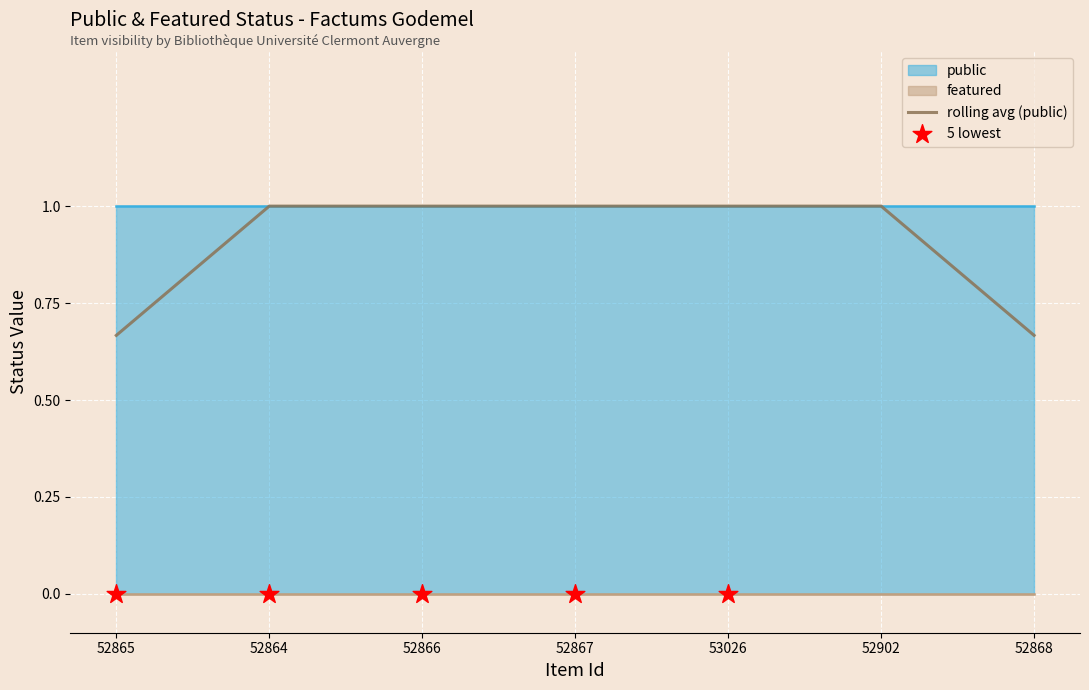

What is the total value across all series at 52868?

1